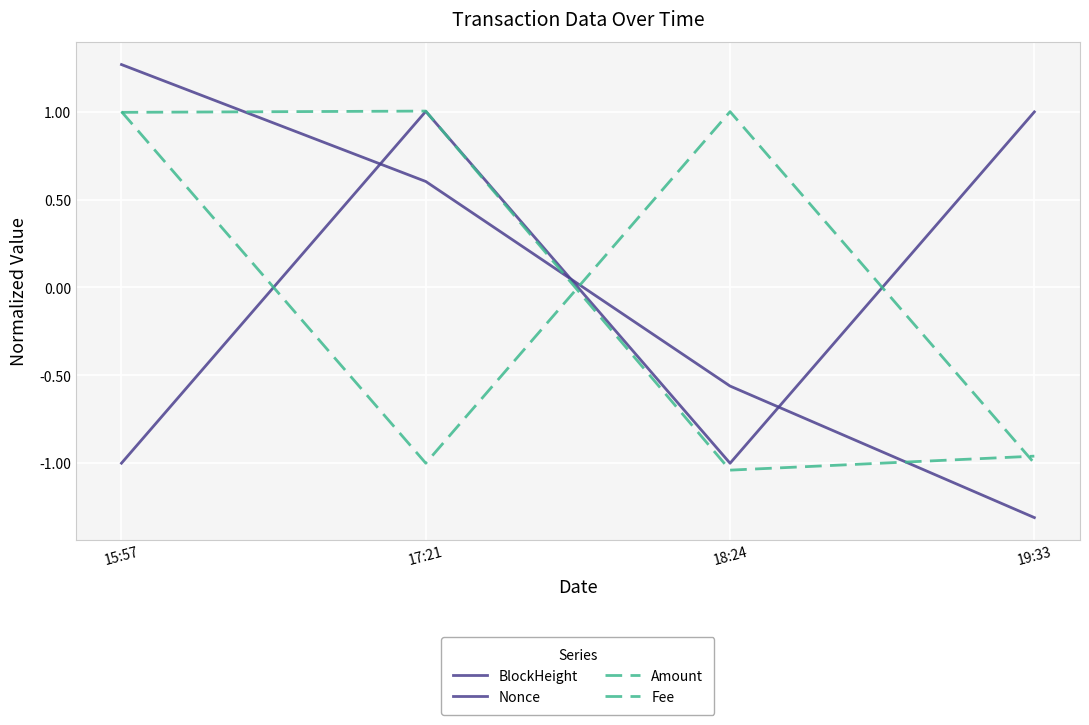

At how many categories does at least one series exceed 0?

4